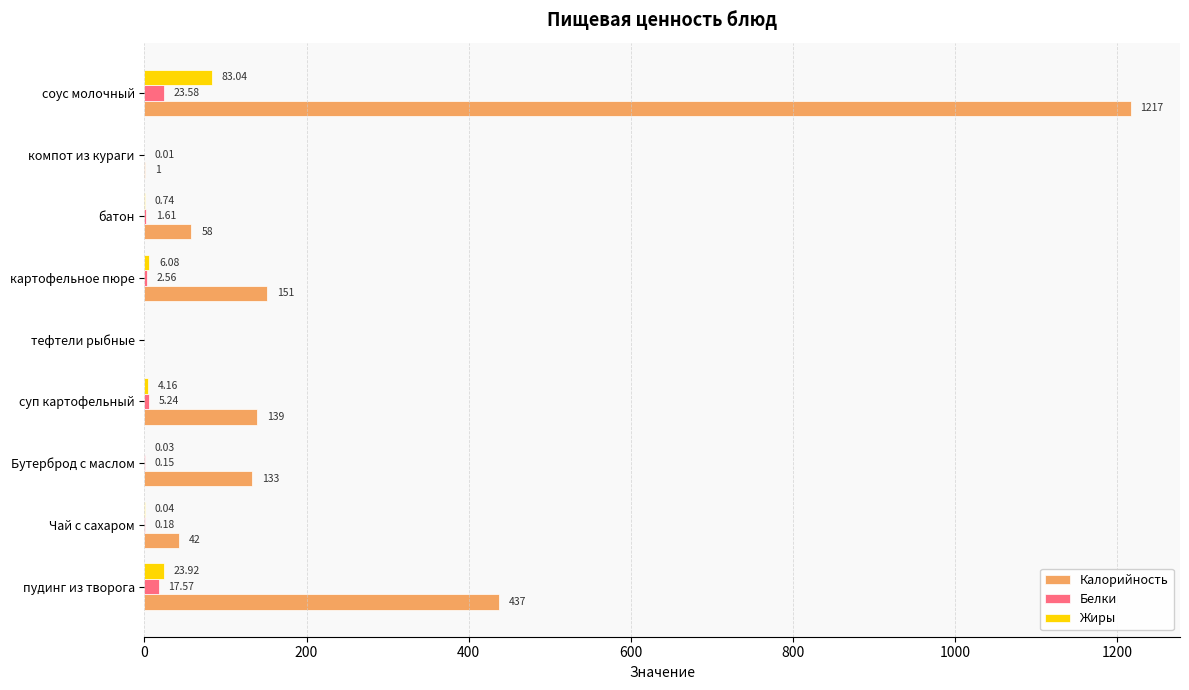

What is the sum of all Белки values?

50.9